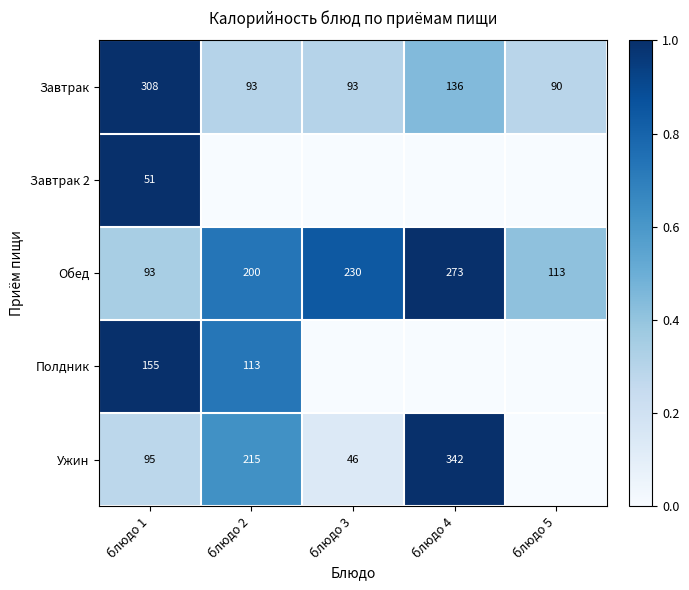

How many values in the Обед series are below 200?

2